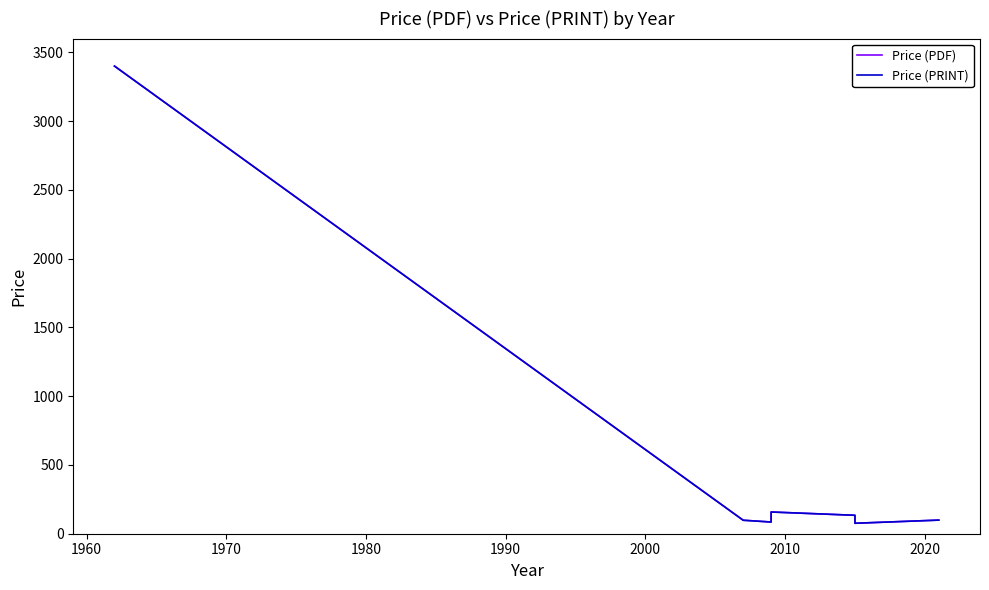

True or false: Price (PRINT) and Price (PDF) intersect in this chart.

False